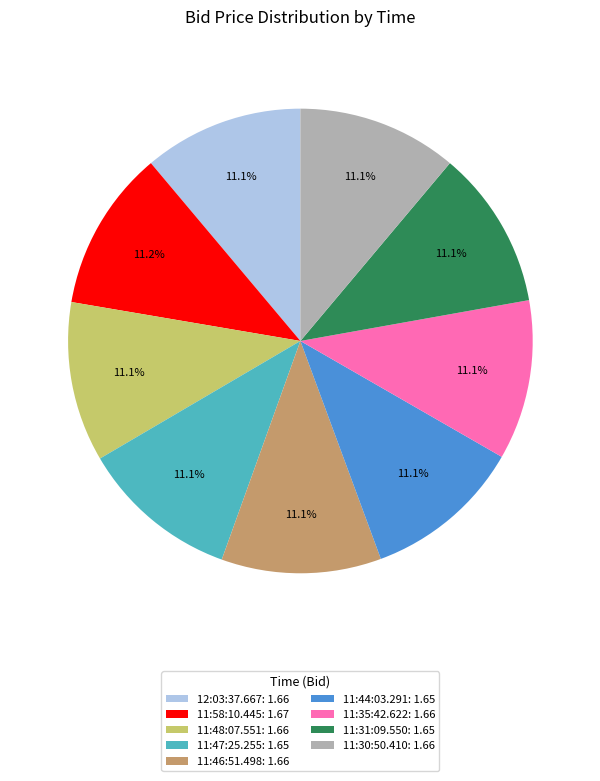

Does any single category account for the majority?

No